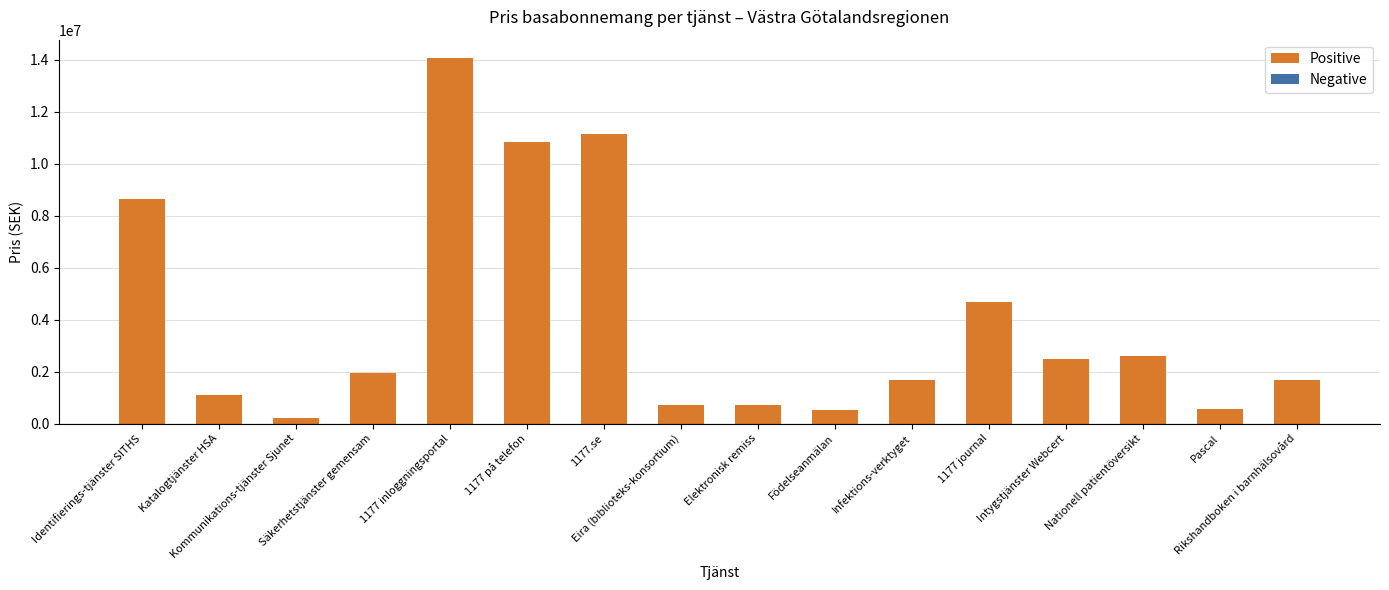

What is the ratio of the value at 1177 på telefon to the value at 1177 inloggningsportal?

0.8